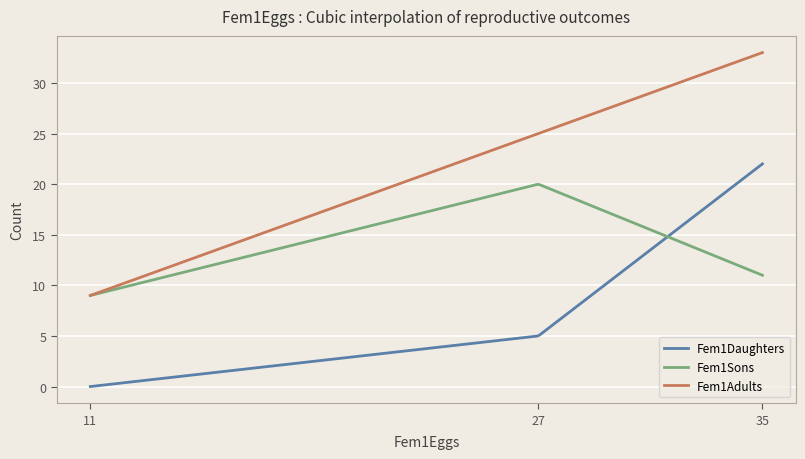

What is the greatest value displayed?

33.0